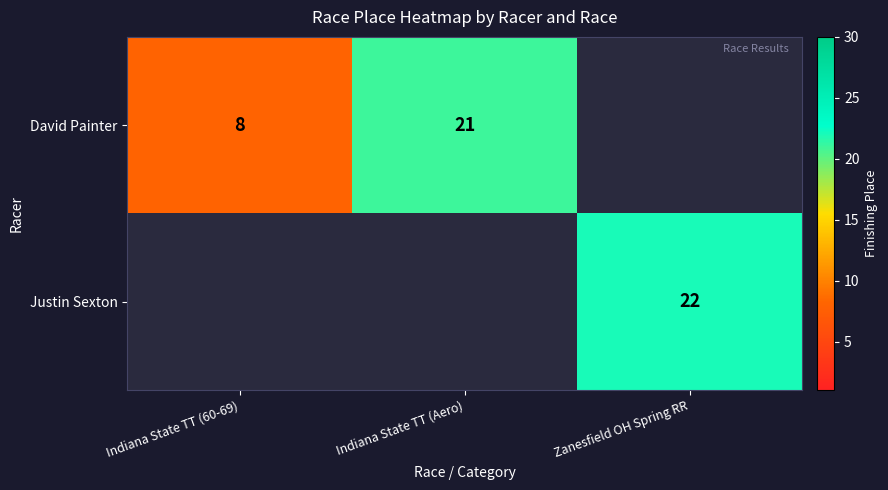

What is the sum of the David Painter values at Indiana State TT (60-69) and Indiana State TT (Aero)?

29